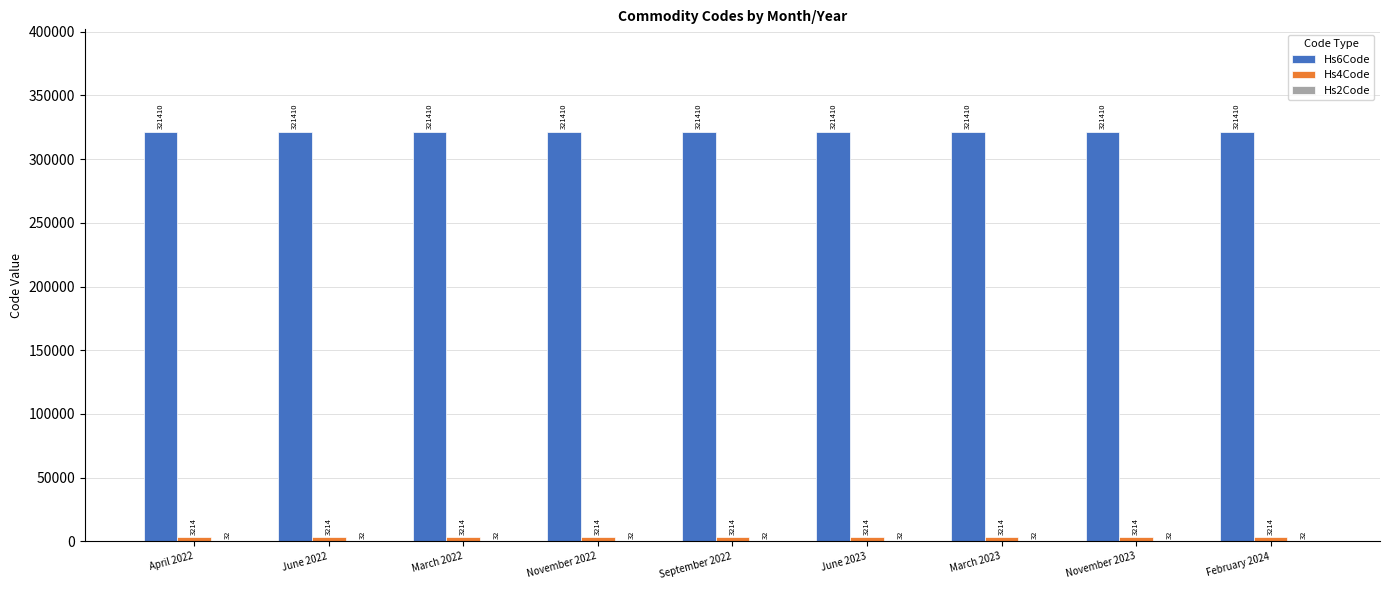

Count the number of categories in the chart.

9